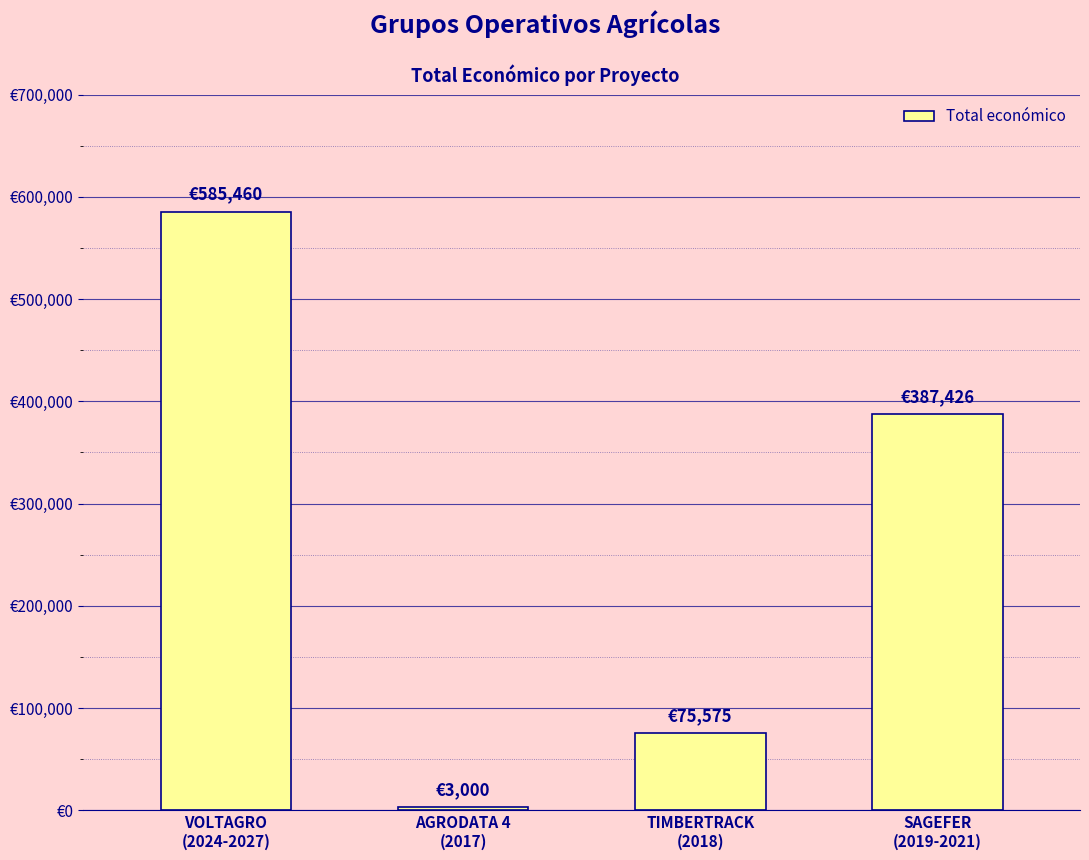

Rank the categories by value from highest to lowest.

VOLTAGRO
(2024-2027), SAGEFER
(2019-2021), TIMBERTRACK
(2018), AGRODATA 4
(2017)